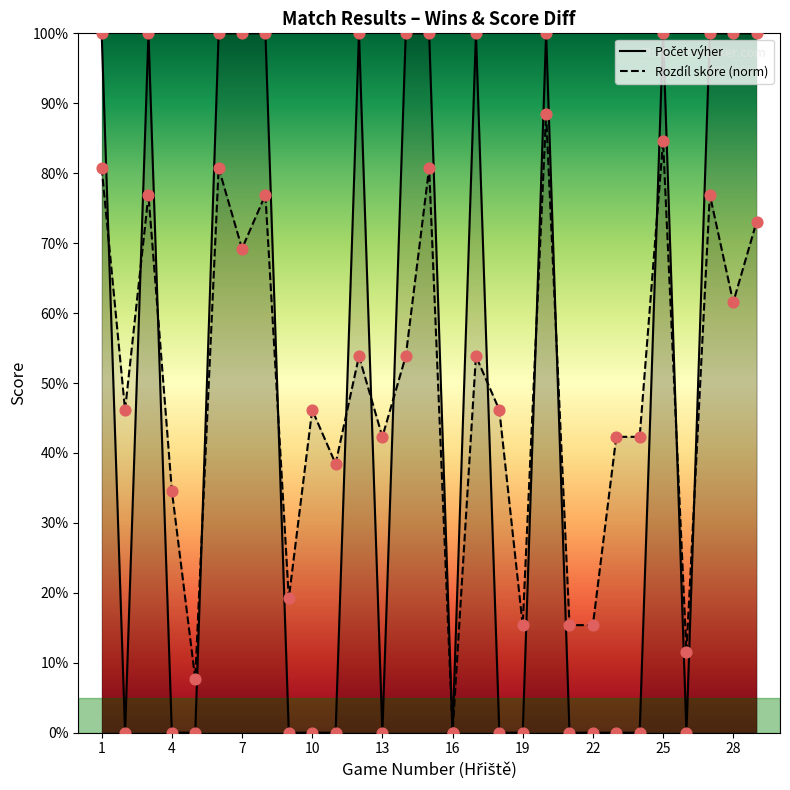

At how many categories does at least one series exceed 13?

26